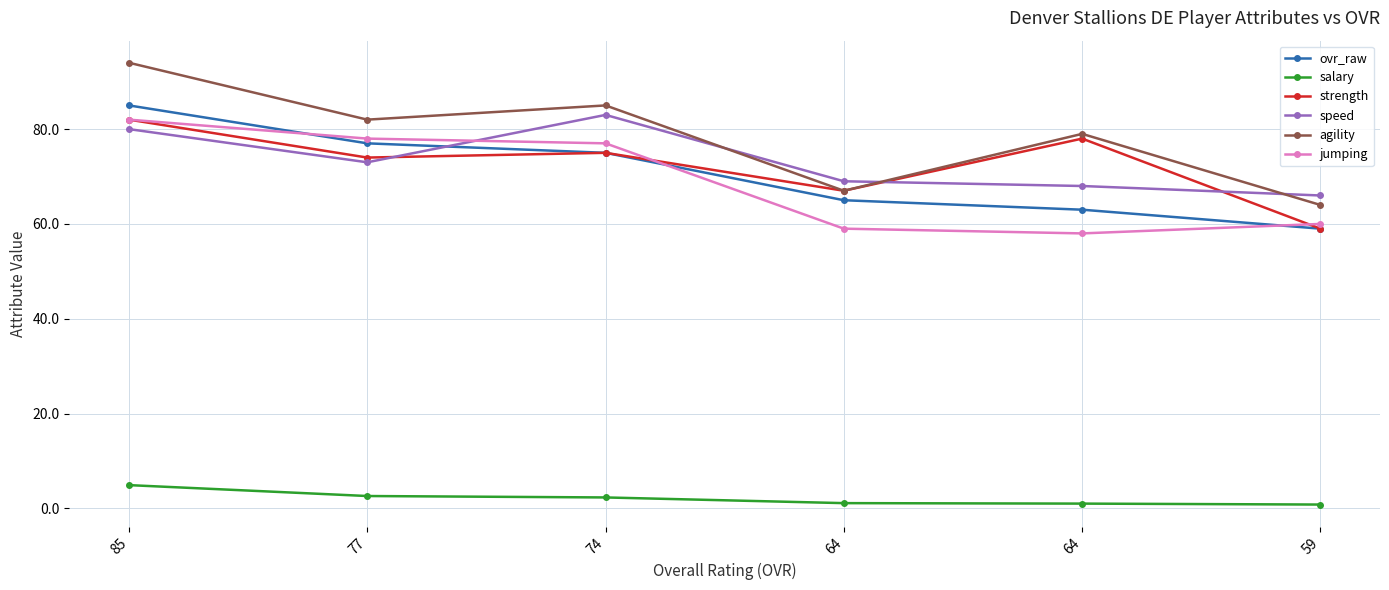

What is the difference between the salary values at 74 and 59?

1.5